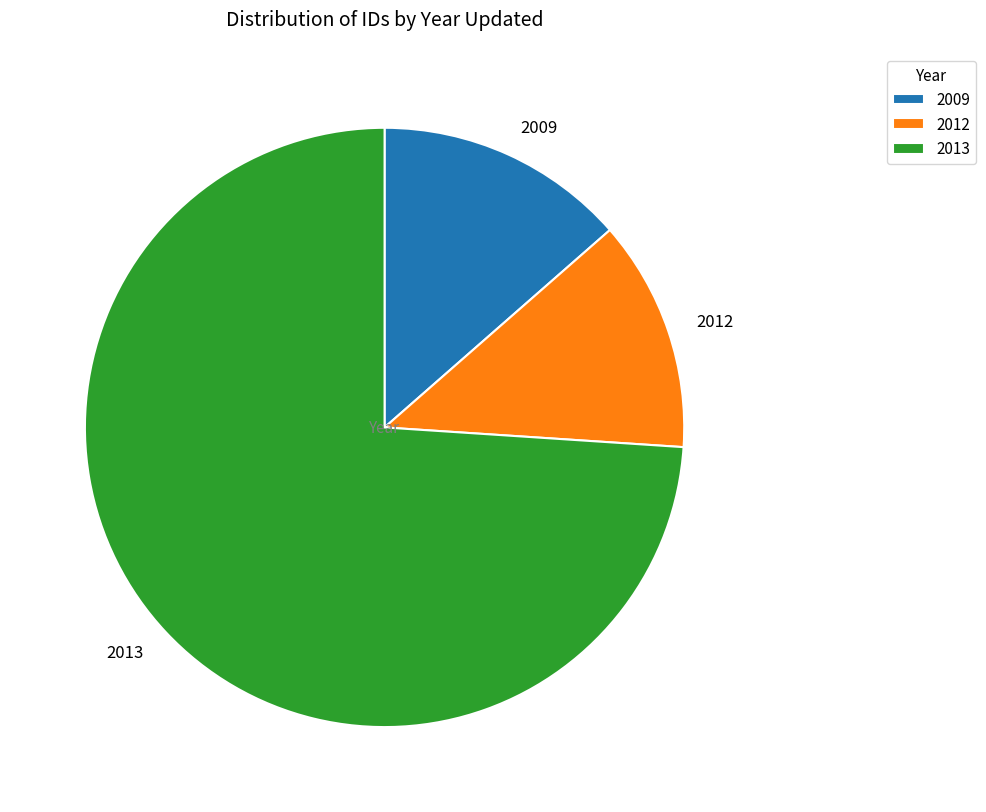

What is the largest slice in the pie chart?

2013